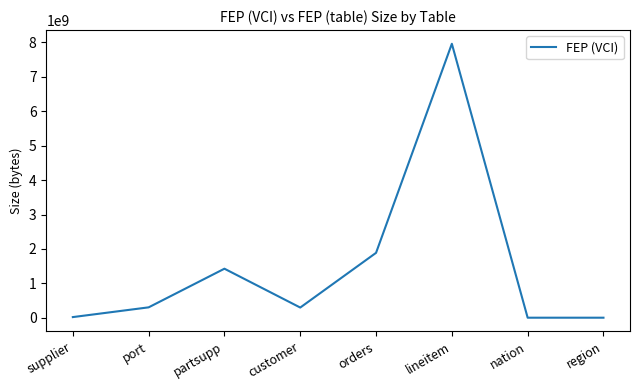

Which has a higher value, supplier or customer?

customer